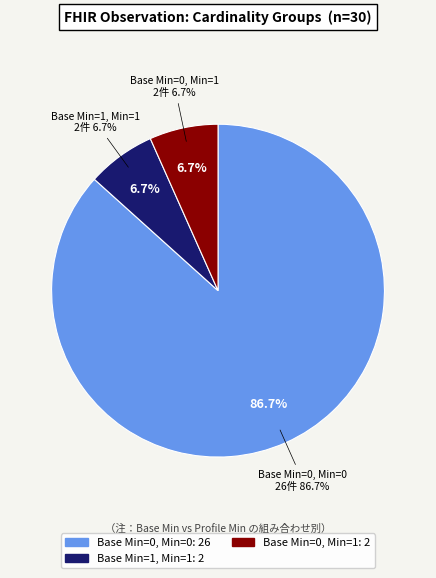

Does 2 account for over 50% of the chart?

No